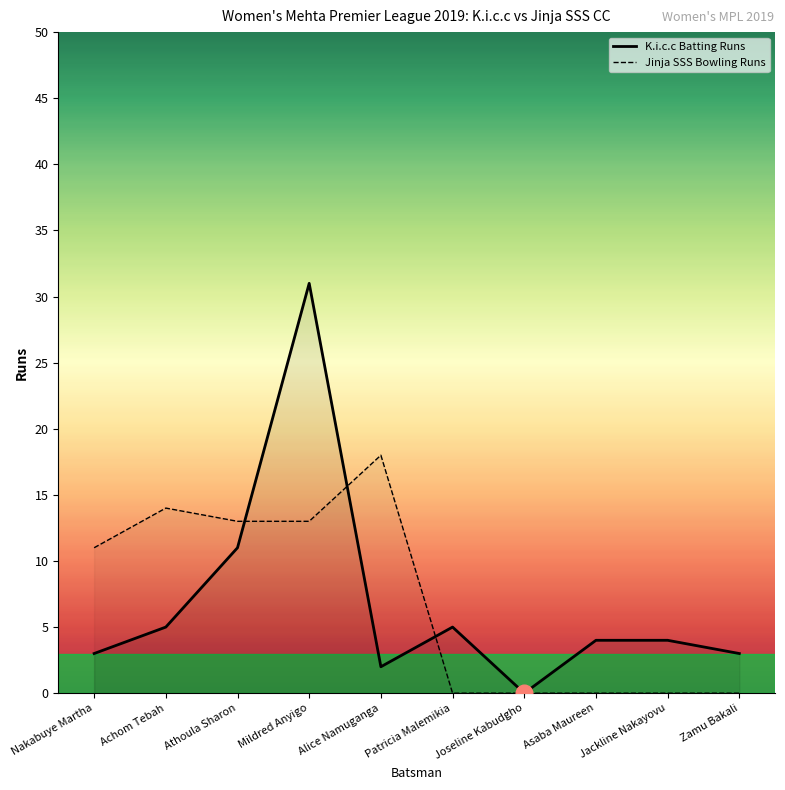

What is the label of the 8th point from the right?

Athoula Sharon